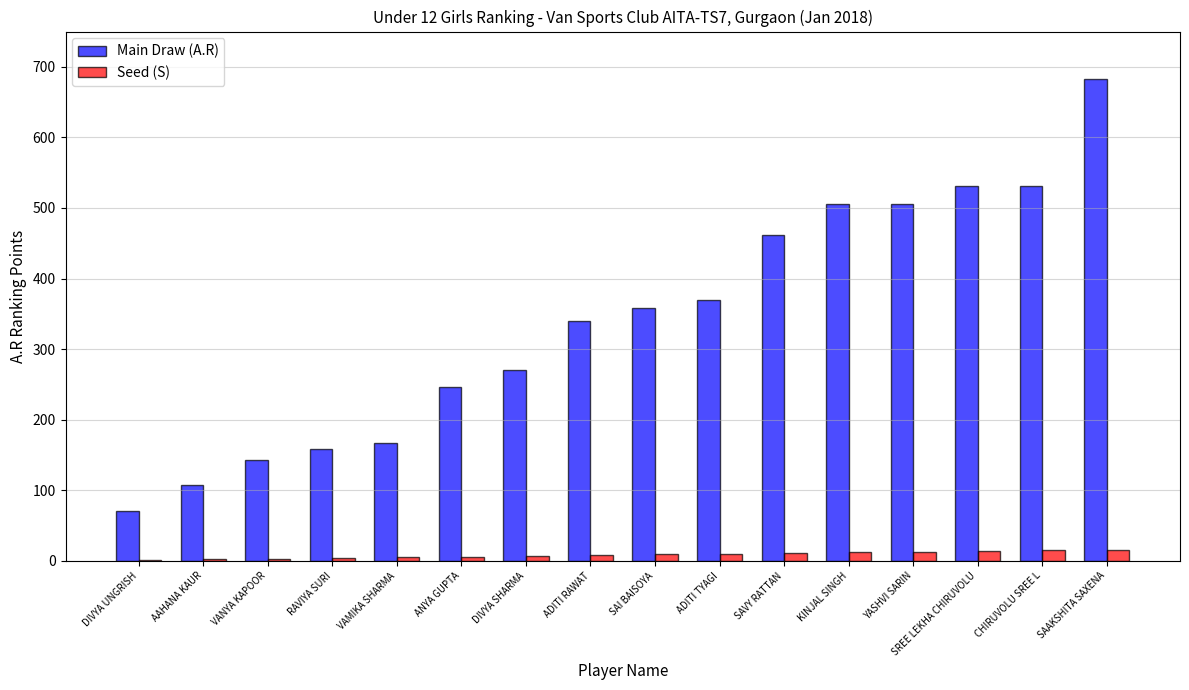

How many categories are shown in the chart?

16